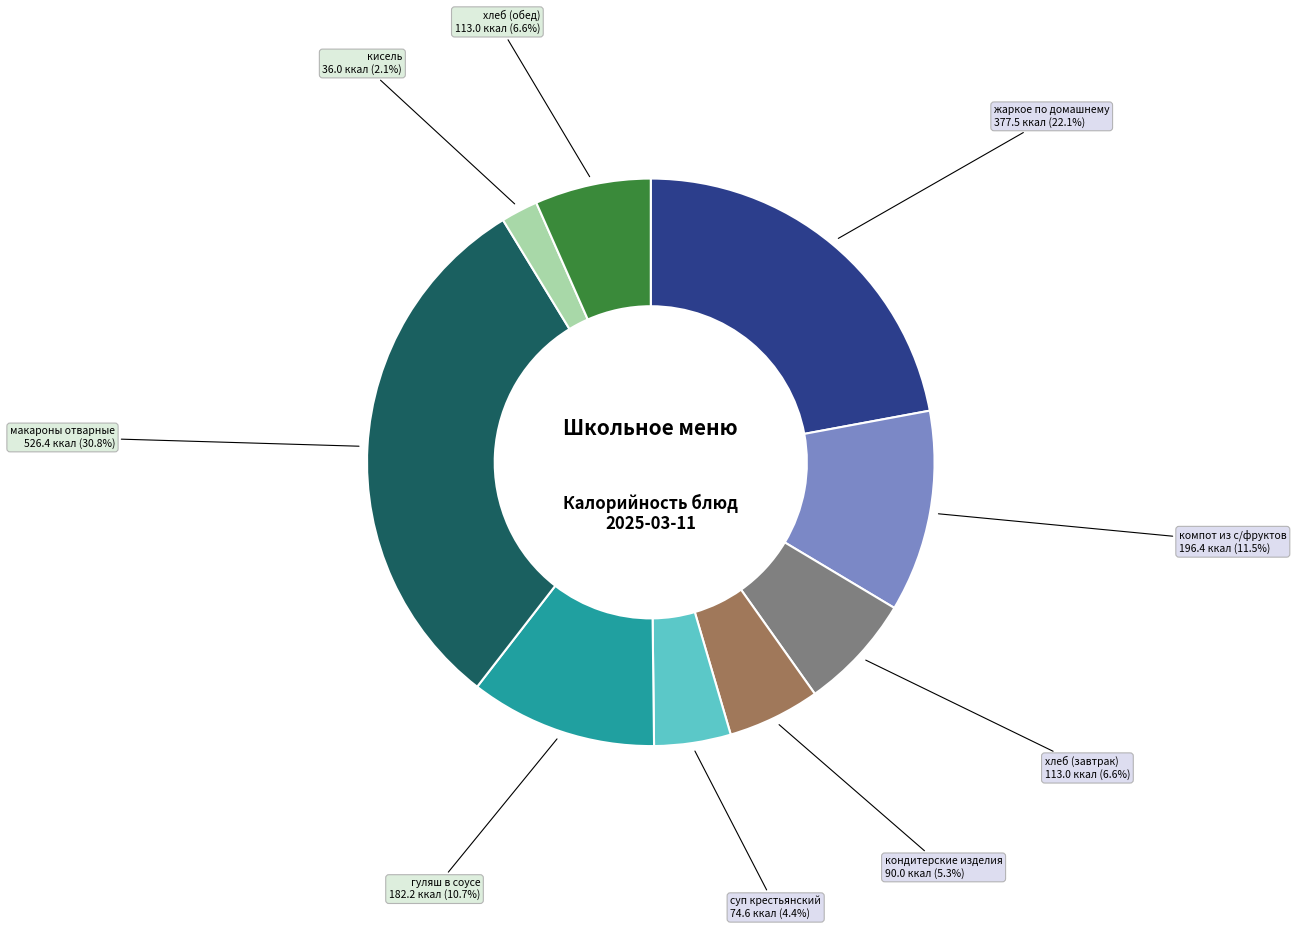

Does компот из с/фруктов account for over 50% of the chart?

No